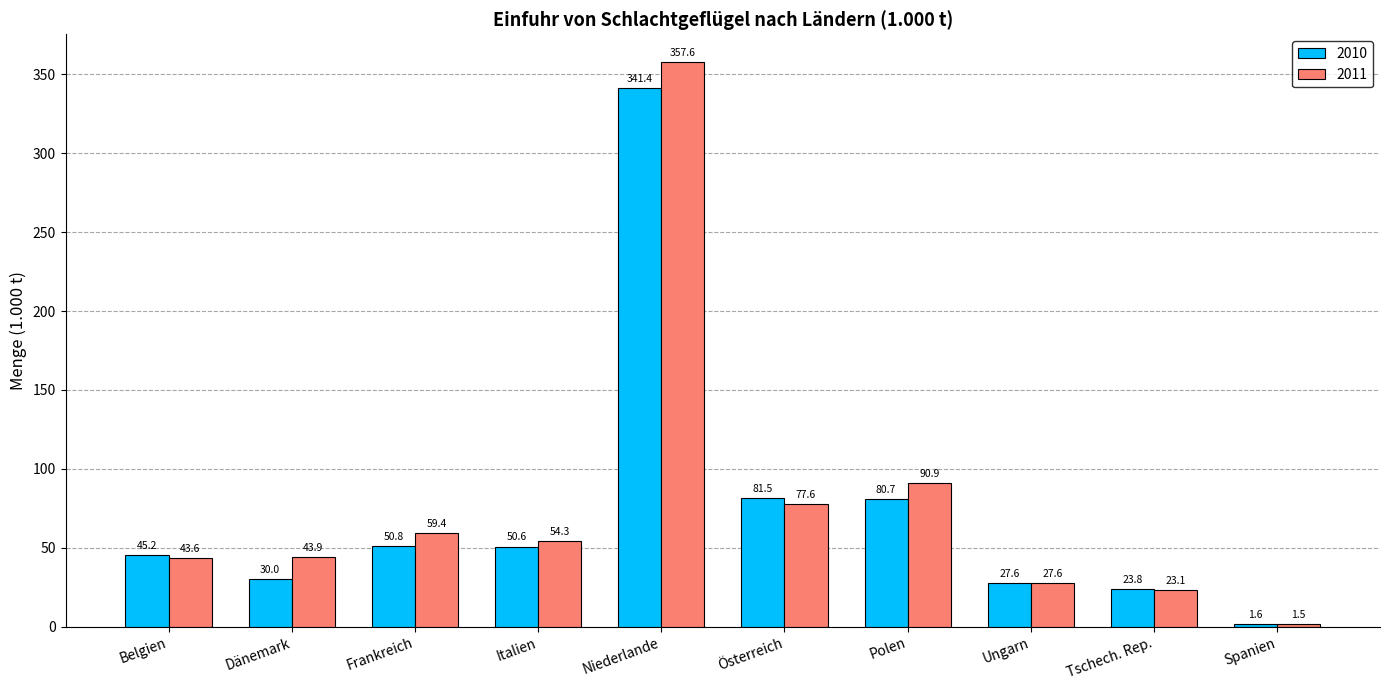

Is it true that 2010 equals 45.4 at Dänemark?

False